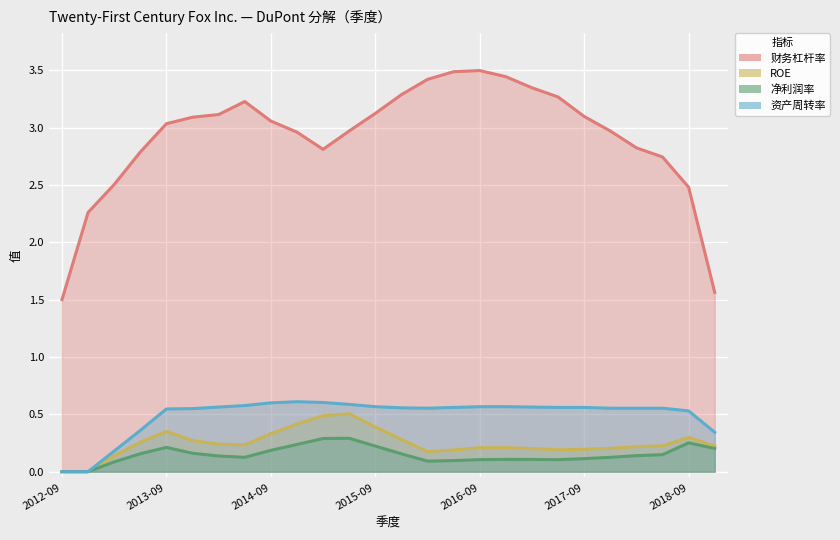

At which category does ROE reach its first local valley?

2014-03